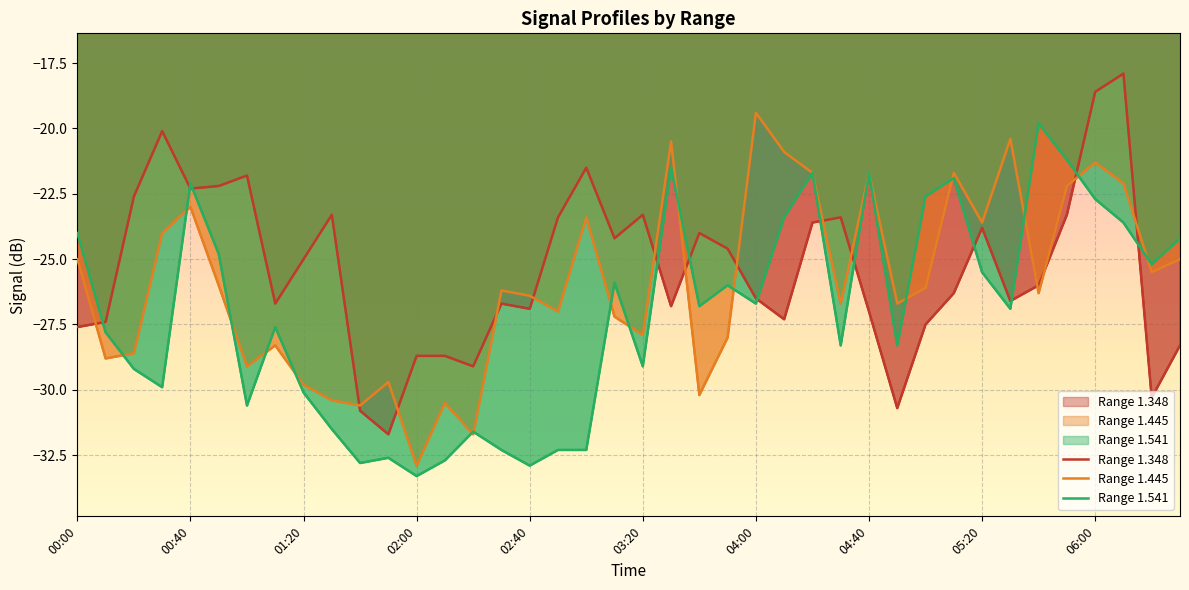

Which has a higher value, 04:10 or 05:20?

05:20